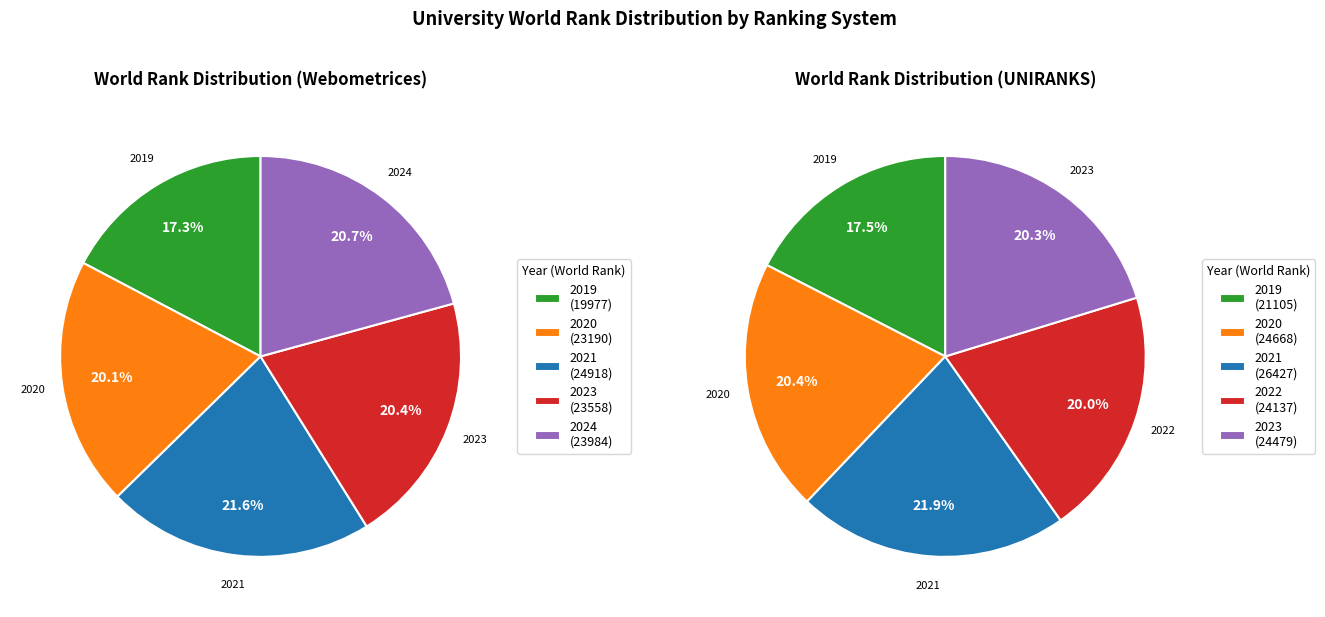

What percentage is the 2019 slice, to the nearest percent?

17%